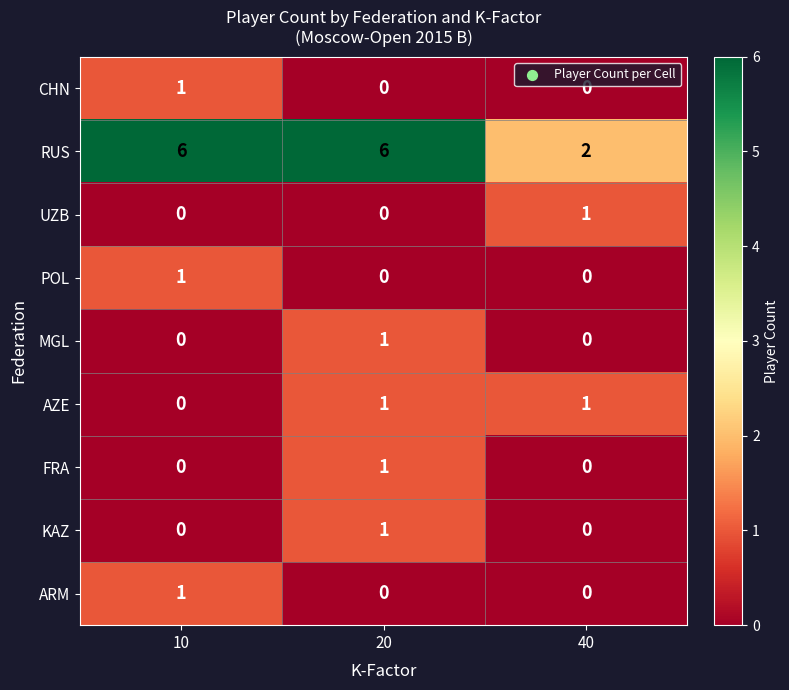

Is the value of KAZ at 40 greater than the value of MGL at 20?

No